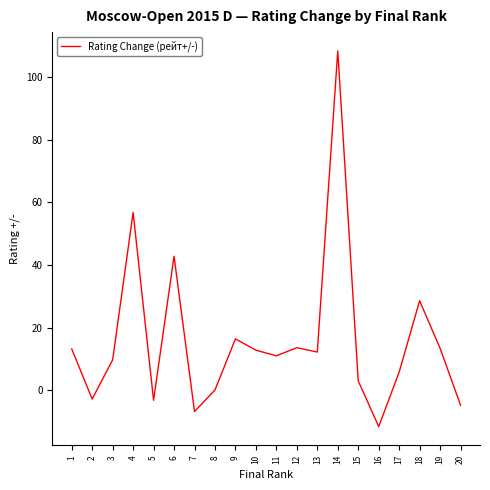

What is the difference between the values at 10 and 1?

0.4